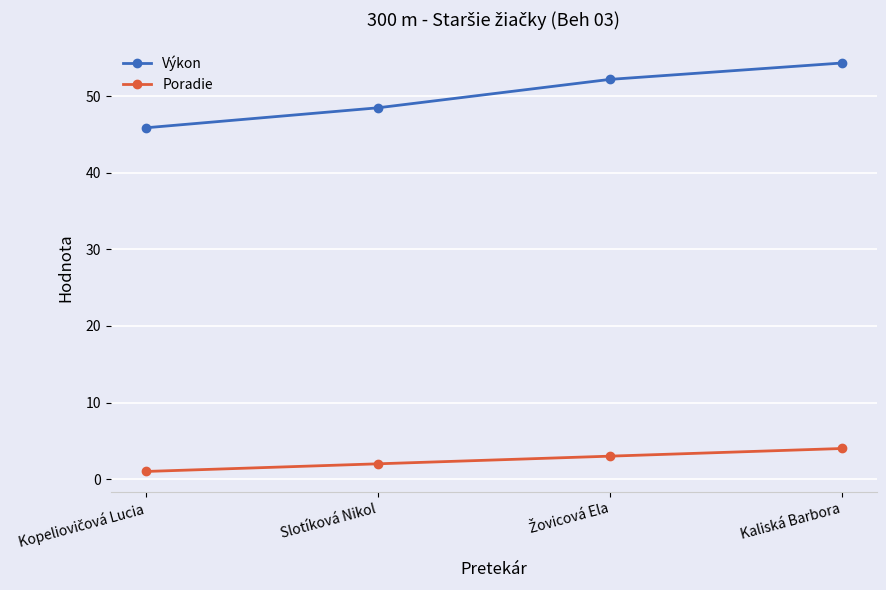

What are all the series names shown in the legend?

Výkon, Poradie